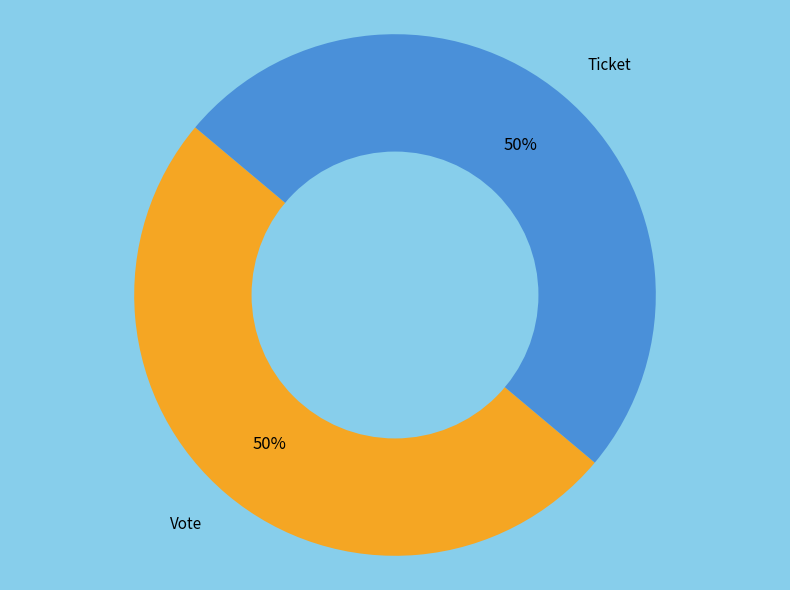

To the nearest percent, what percentage of the pie is Ticket?

50%